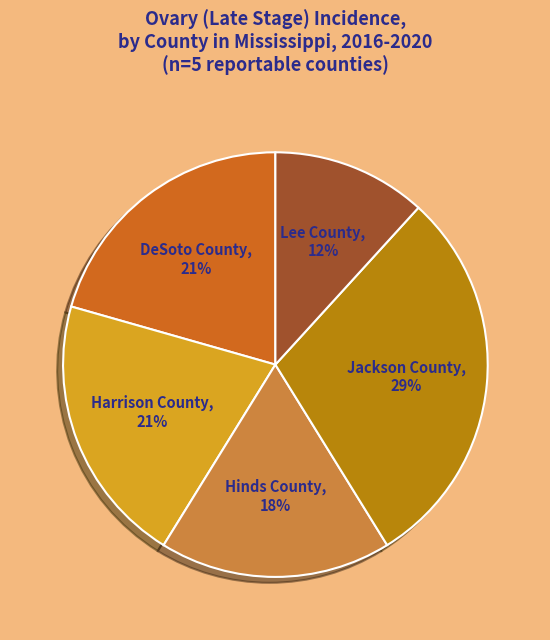

What percentage is the Harrison County slice, to the nearest percent?

21%